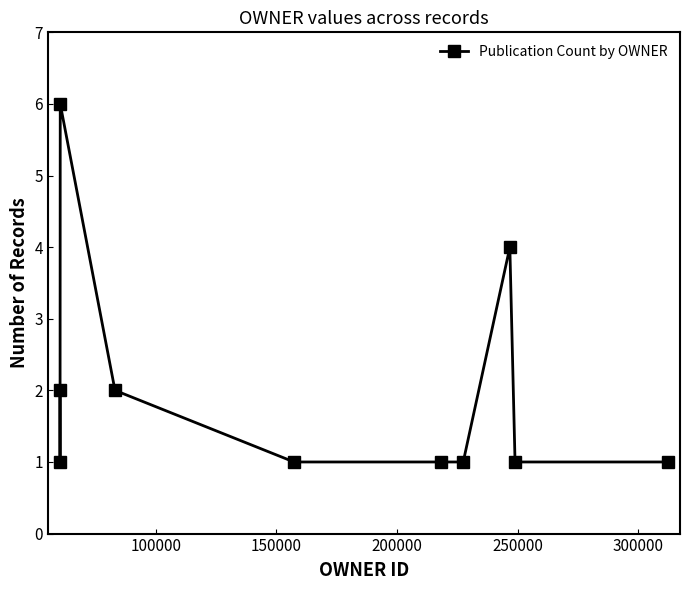

What is the maximum value shown in the chart?

6